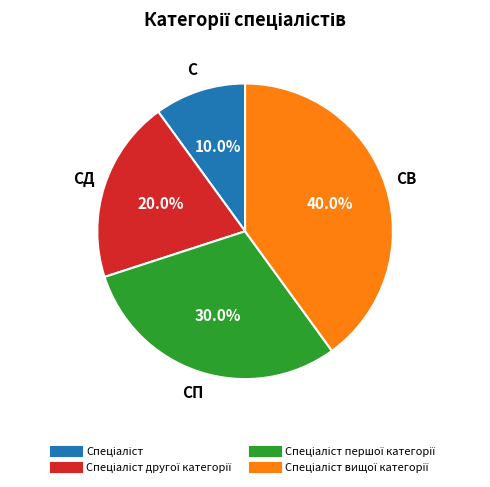

Is there any slice that represents more than half of the pie?

No